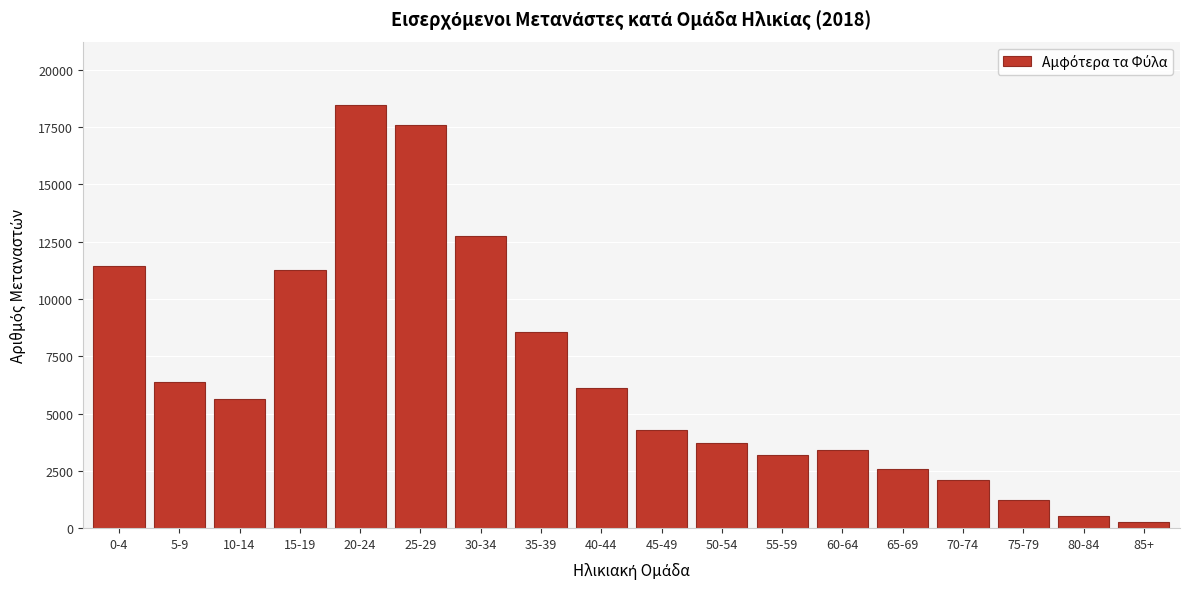

Reading left to right, what are all the values shown in this chart?

0-4=11453	5-9=6380	10-14=5620	15-19=11259	20-24=18454	25-29=17606	30-34=12735	35-39=8552	40-44=6124	45-49=4281	50-54=3730	55-59=3182	60-64=3408	65-69=2586	70-74=2112	75-79=1220	80-84=534	85+=253